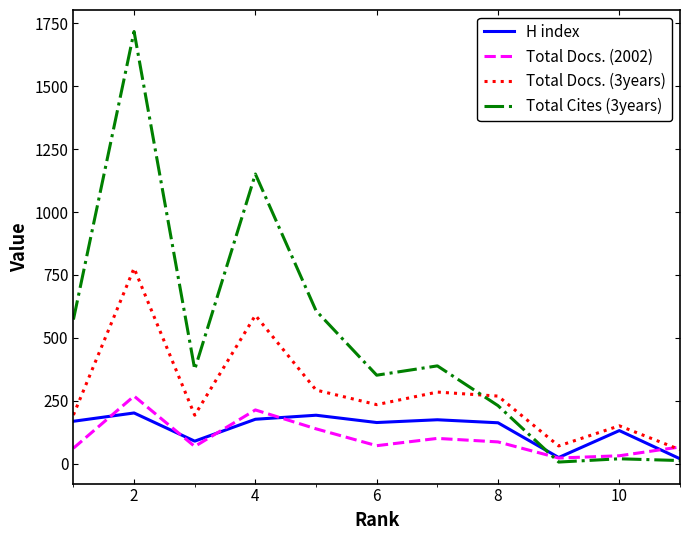

Which series has the largest range (max minus min)?

Total Cites (3years)